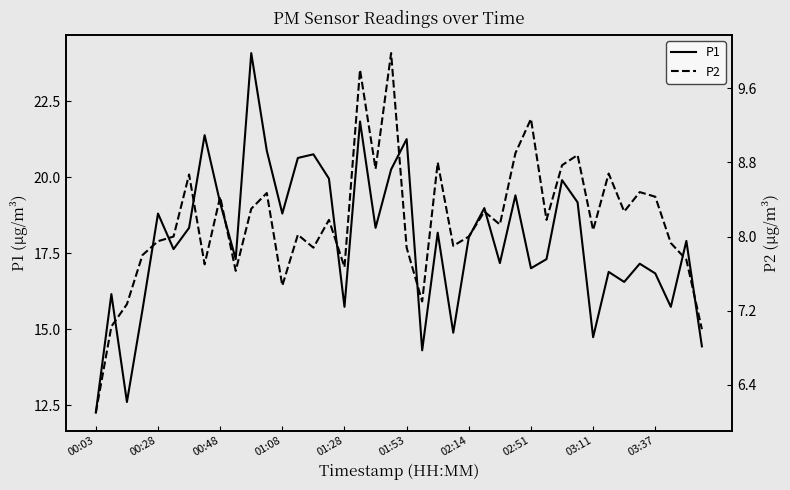

Which series has the largest range (max minus min)?

P1